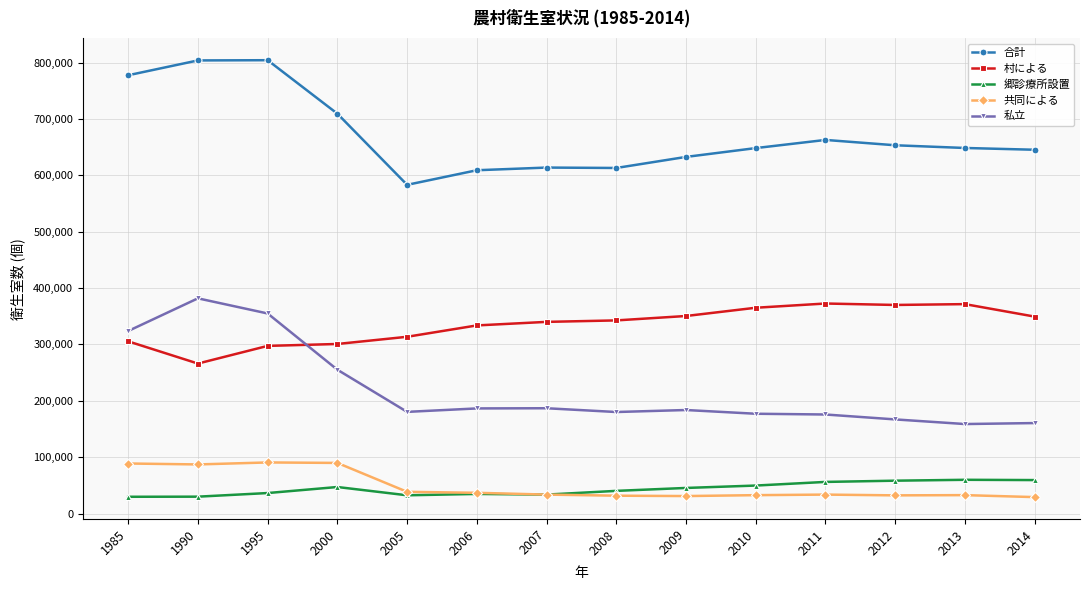

The value of 村による at 2008 is 164435. True or false?

False